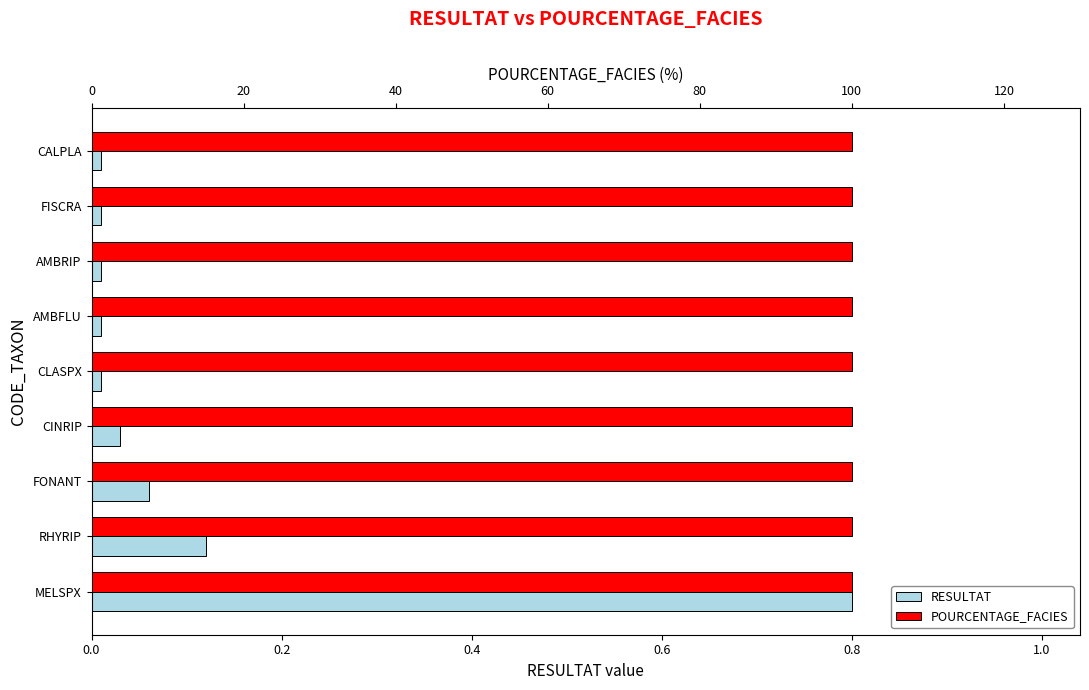

How many bars are there in total?

18